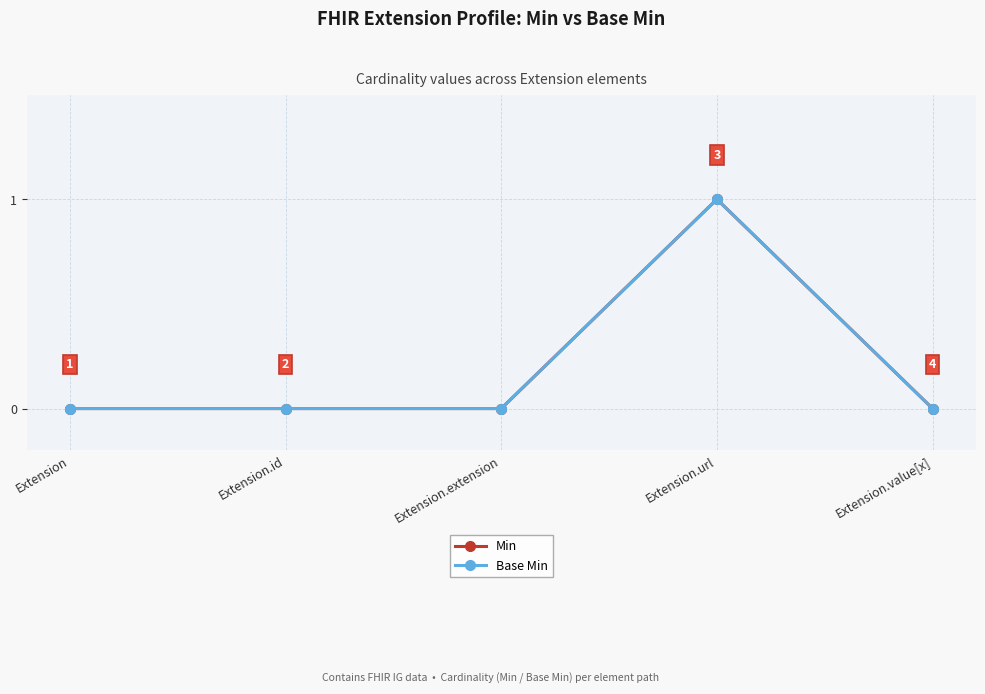

Does the chart have visible grid lines?

Yes